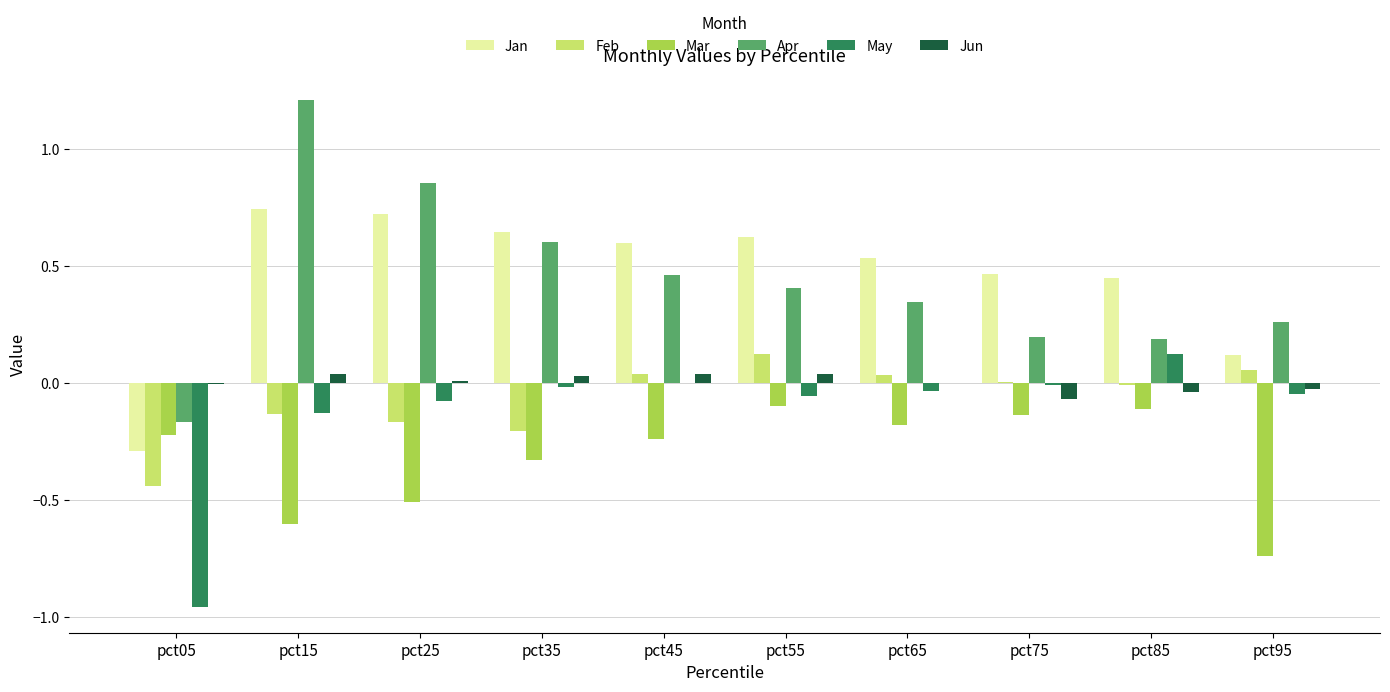

What is the sum of all Mar values?

-3.2